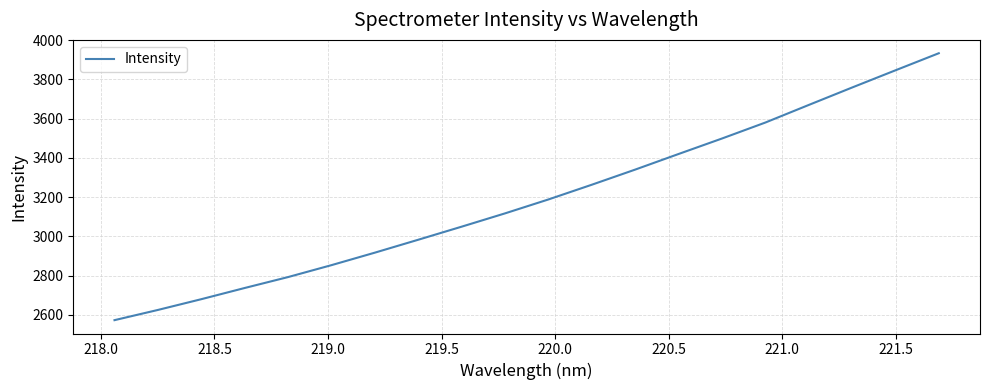

What is the difference between the maximum and minimum values?

1360.6